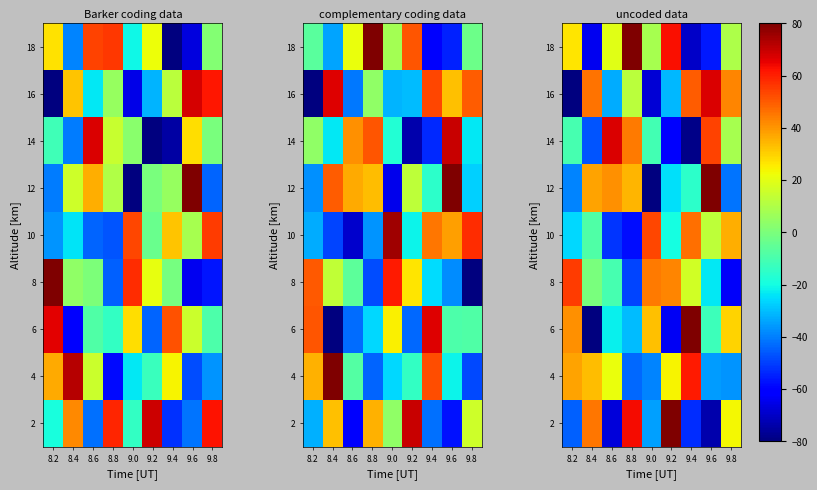

Which has a higher value, 8.2 or 9.6?

8.2